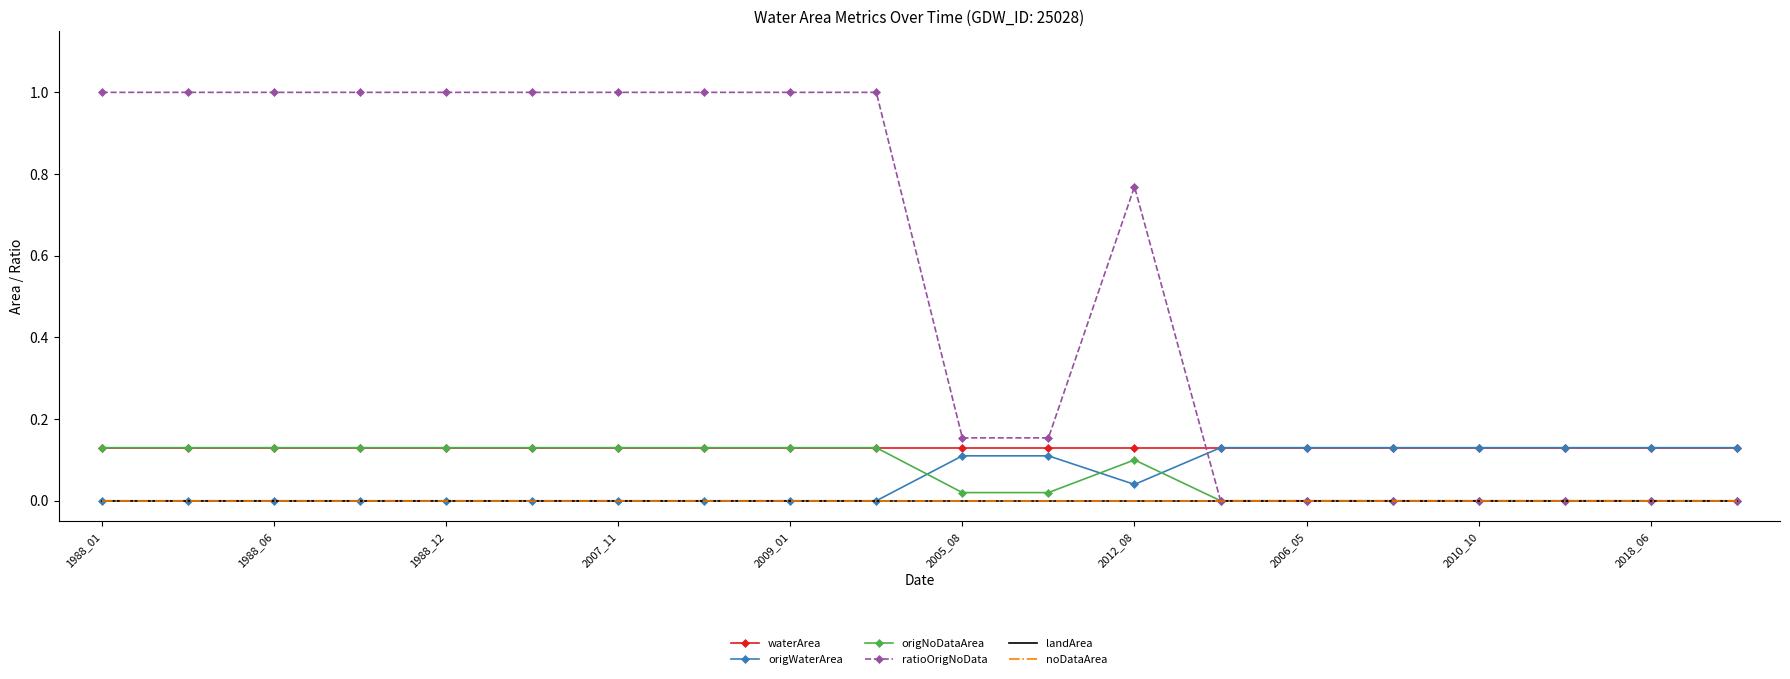

True or false: landArea has more than 0 points higher than both neighbors.

False